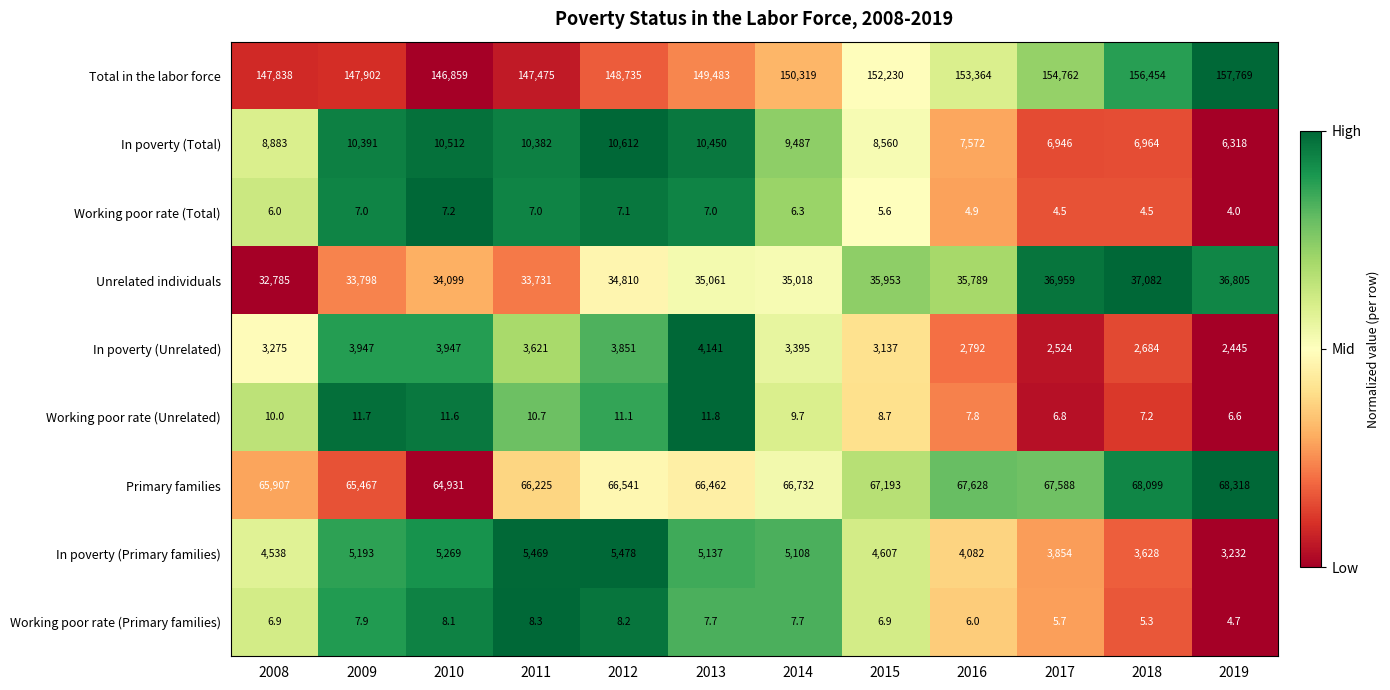

The In poverty (Unrelated) series shows 2792.0 at 2016. True or false?

True